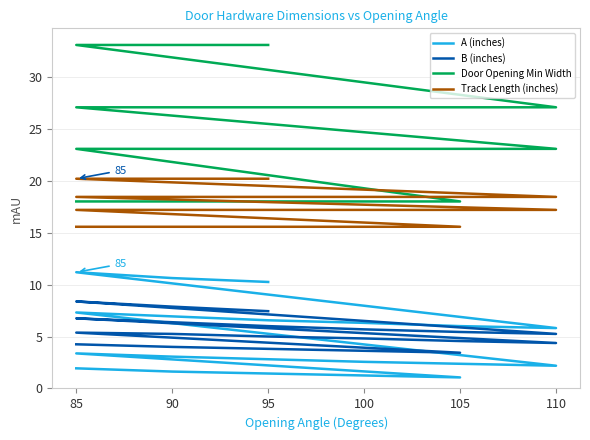

What is the sum of all Door Opening Min Width values?

489.9